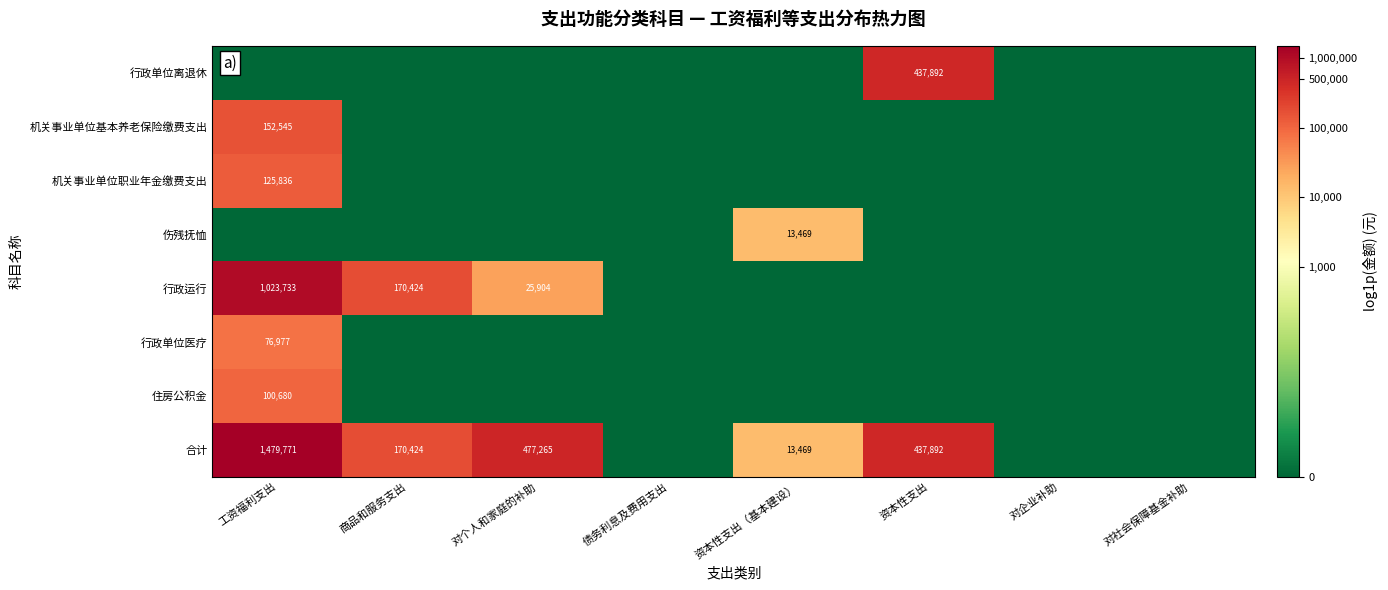

The value of 伤残抚恤 at 资本性支出（基本建设） is 18919. True or false?

False